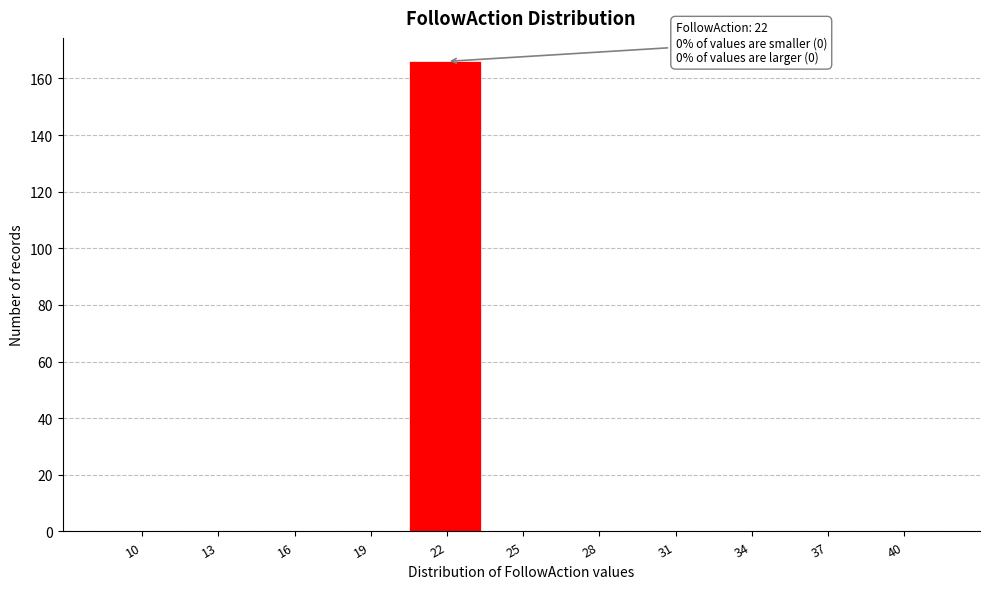

Reading left to right, extract all data points from this chart.

10=0	13=0	16=0	19=0	22=166	25=0	28=0	31=0	34=0	37=0	40=0